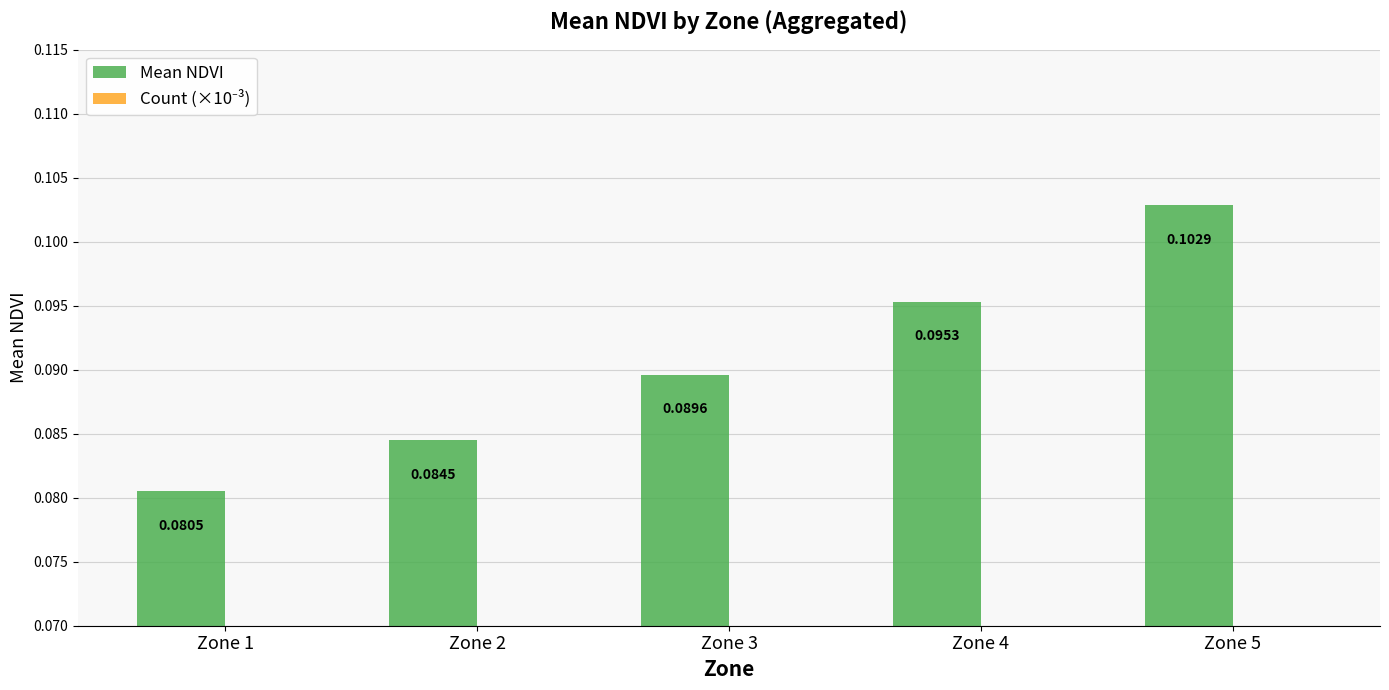

How many series are shown in this chart?

2